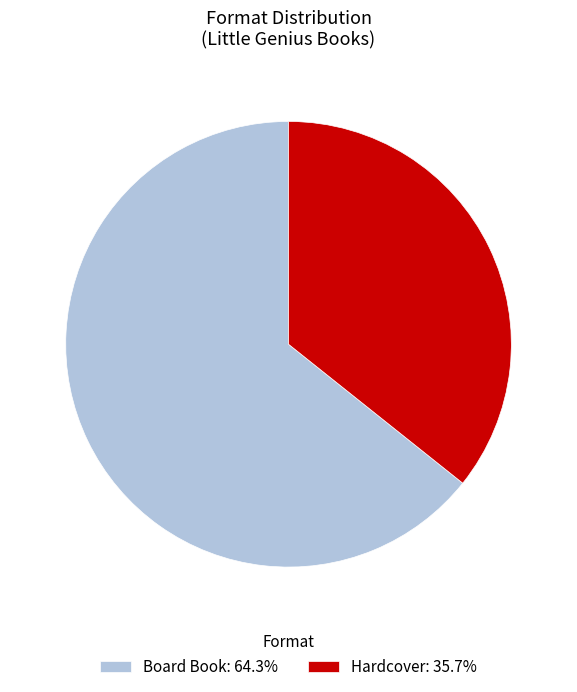

The Hardcover slice represents 36% of the pie. True or false?

True